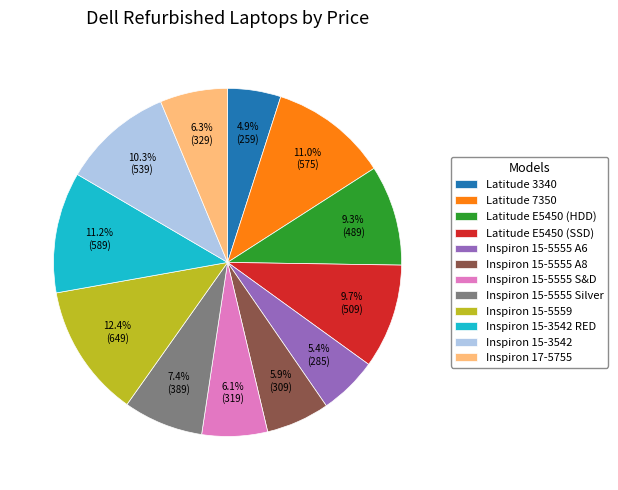

To the nearest percent, what portion does Inspiron 17-5755 represent?

6%